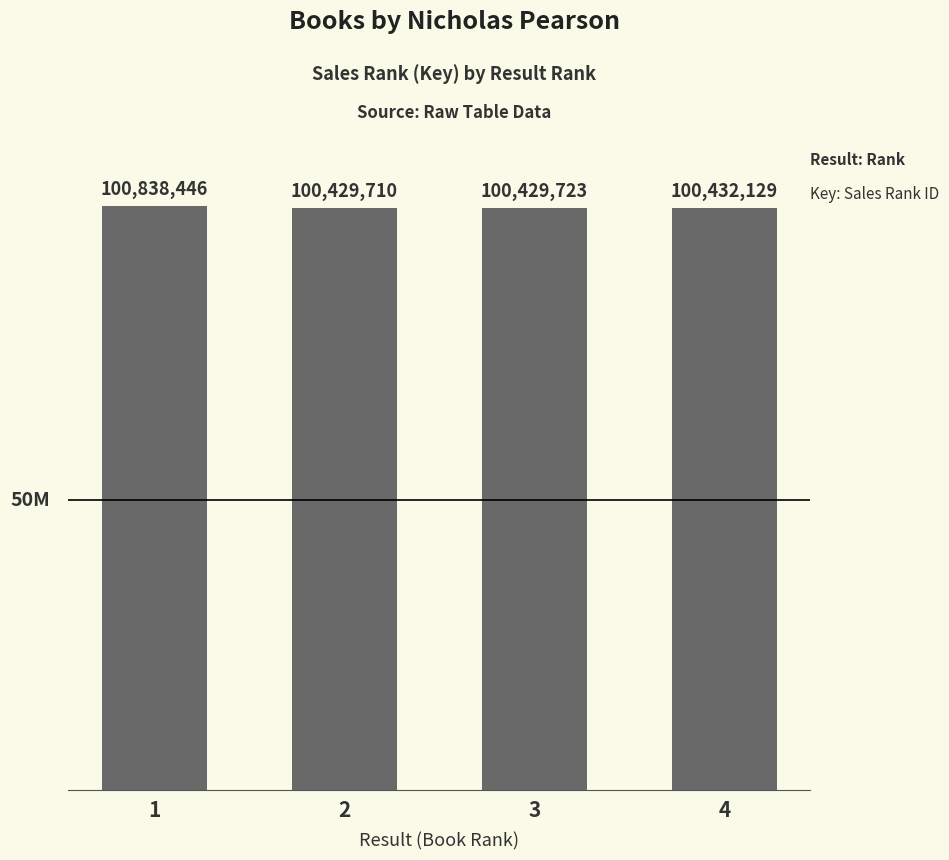

Where does the data first go above 100432129?

1